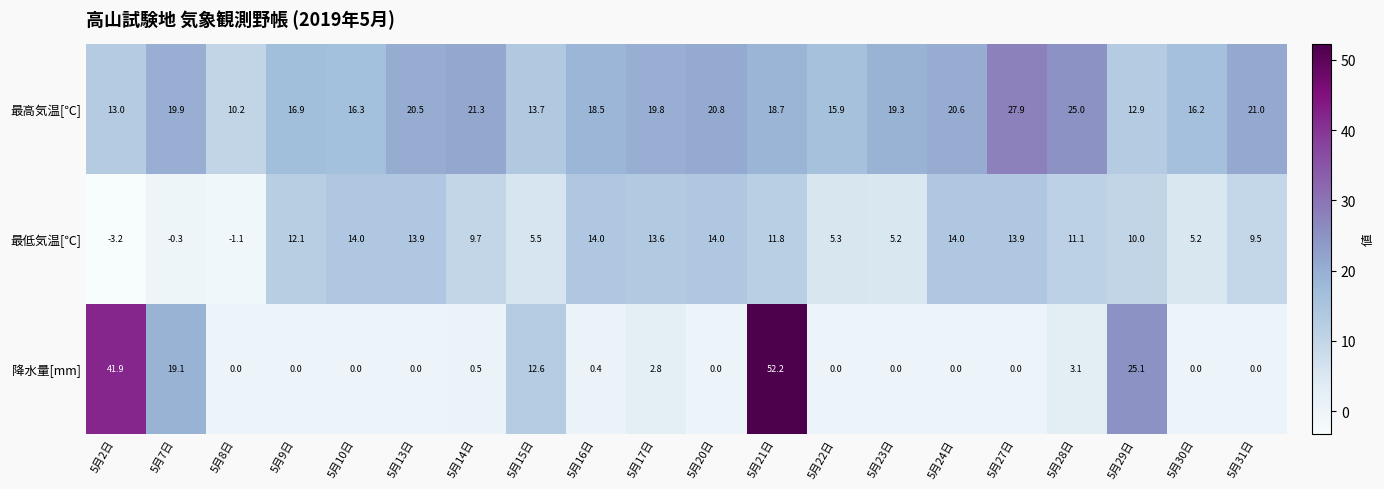

True or false: 降水量[mm] has a value of 0.0 at 5月20日.

True